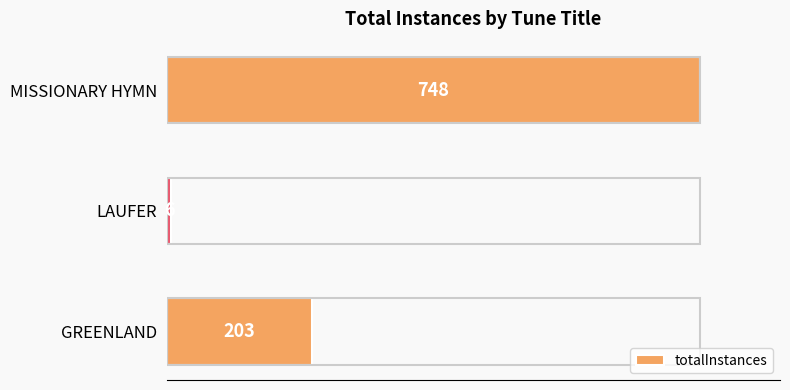

What is the average value?

319